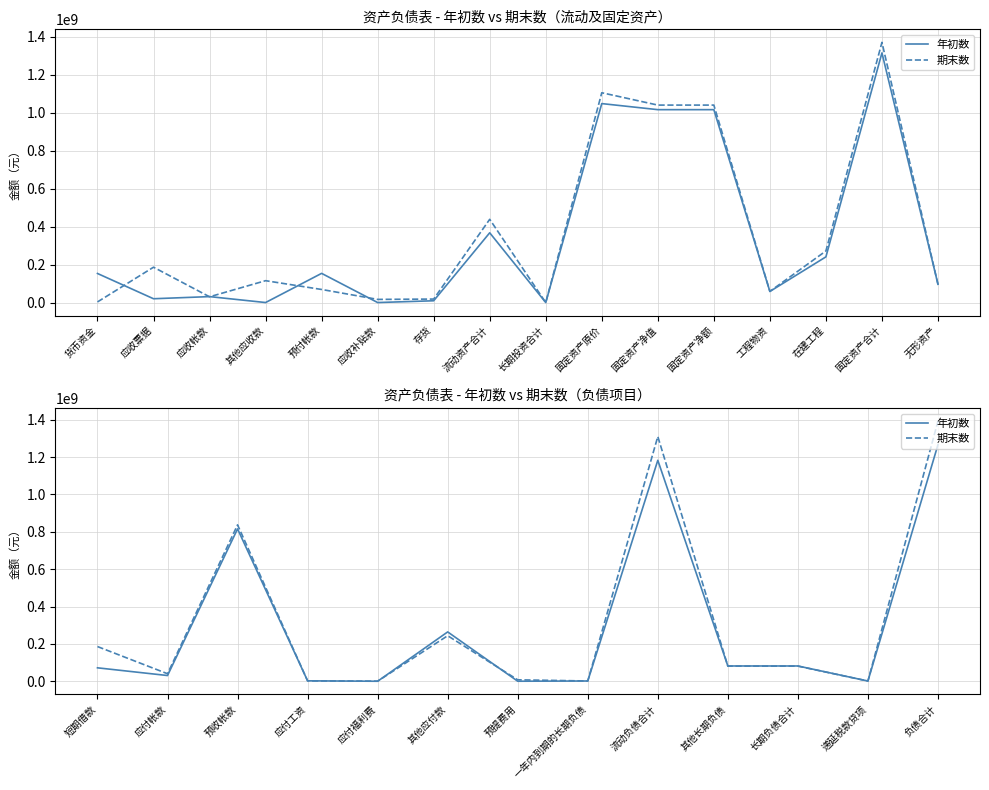

Does the chart have visible grid lines?

Yes